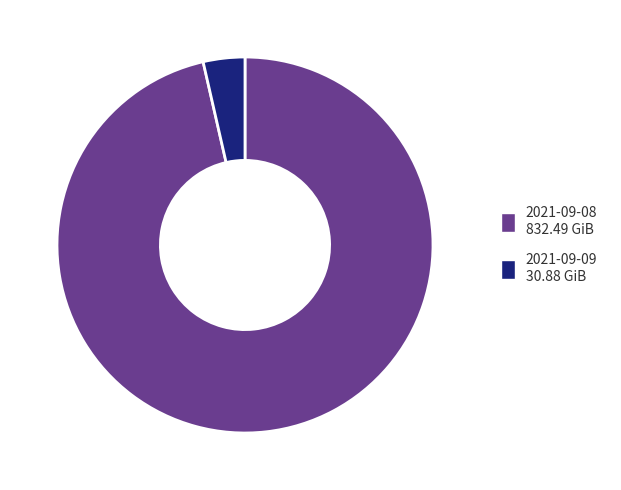

Which category has the smallest portion of the pie?

2021-09-09